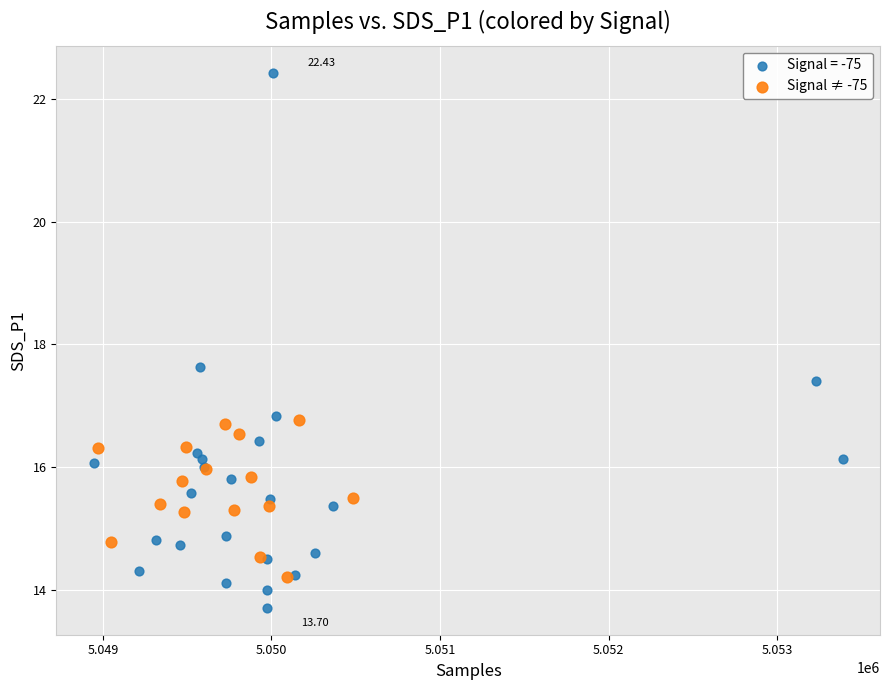

Which series reaches the minimum Y coordinate?

Signal = -75